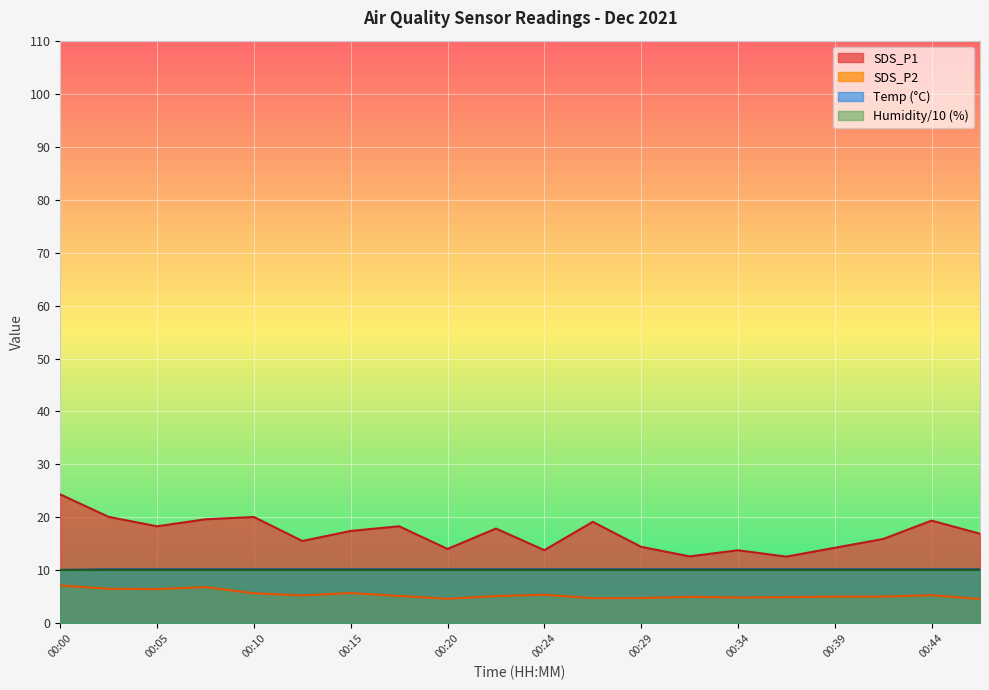

List the labels in order of SDS_P1 value, largest first.

00:00, 00:02, 00:10, 00:07, 00:44, 00:27, 00:05, 00:17, 00:22, 00:15, 00:46, 00:41, 00:12, 00:29, 00:39, 00:20, 00:24, 00:34, 00:32, 00:37